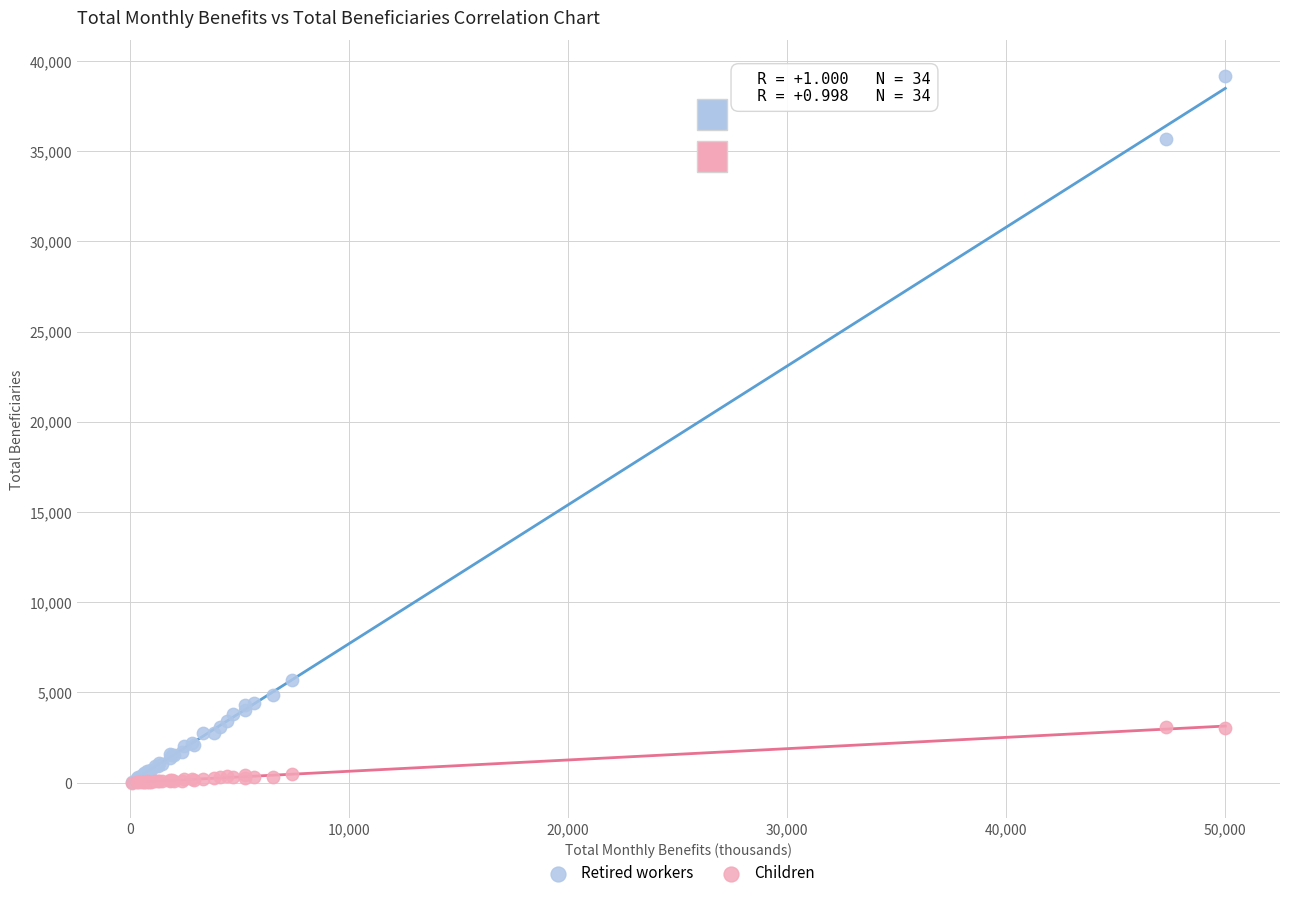

Which series reaches the maximum Y coordinate?

Retired workers